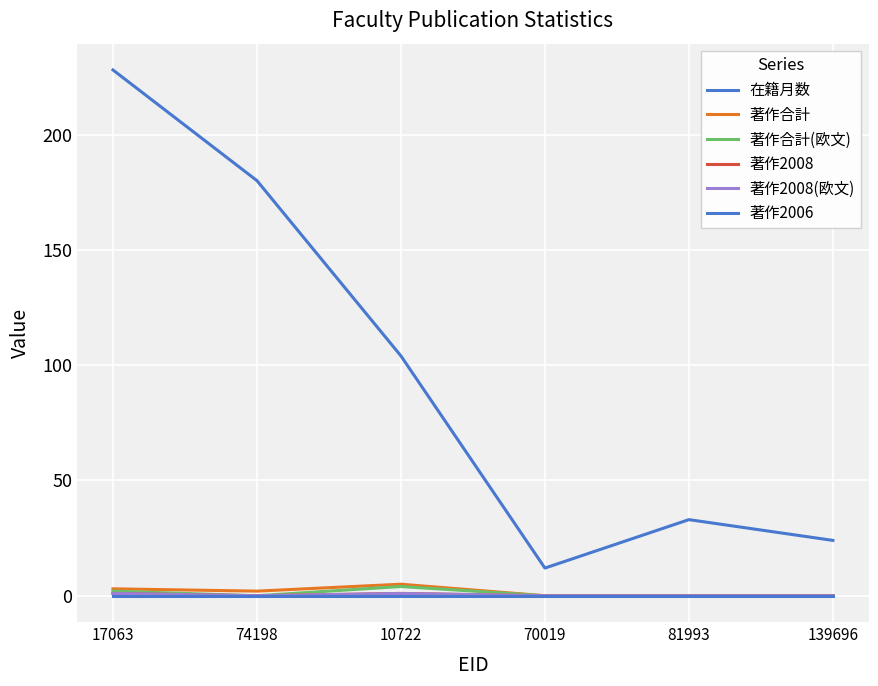

Is this an area chart (filled region under the line)?

No